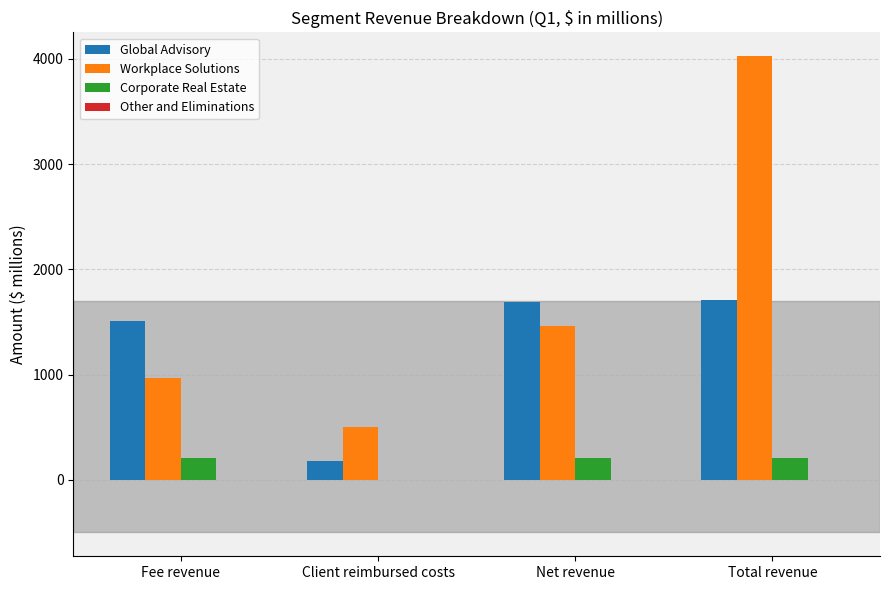

What is the sum of all Global Advisory values?

5086.8